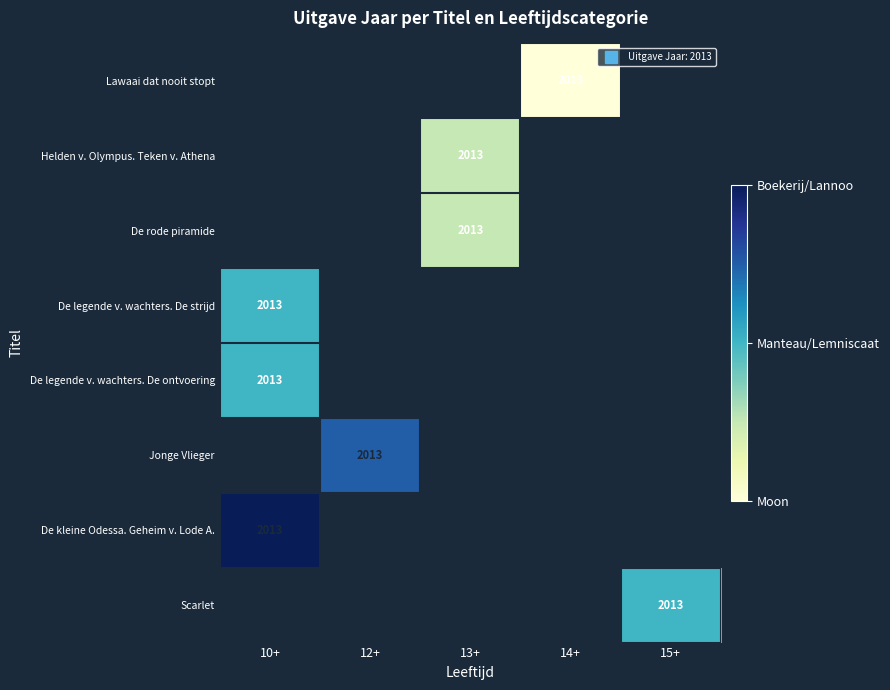

How many categories are shown in the chart?

5